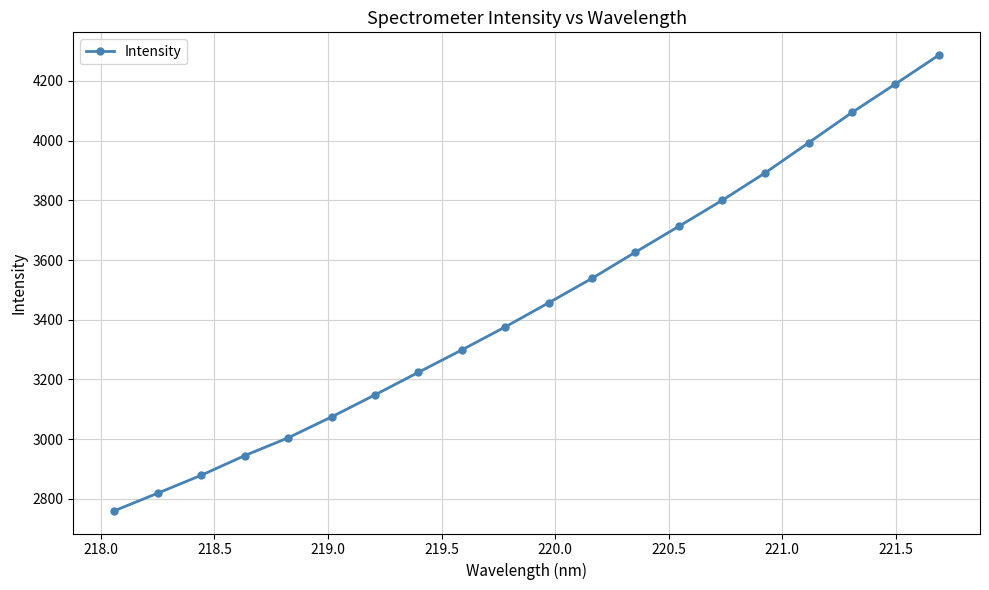

What is the maximum value shown in the chart?

4286.3